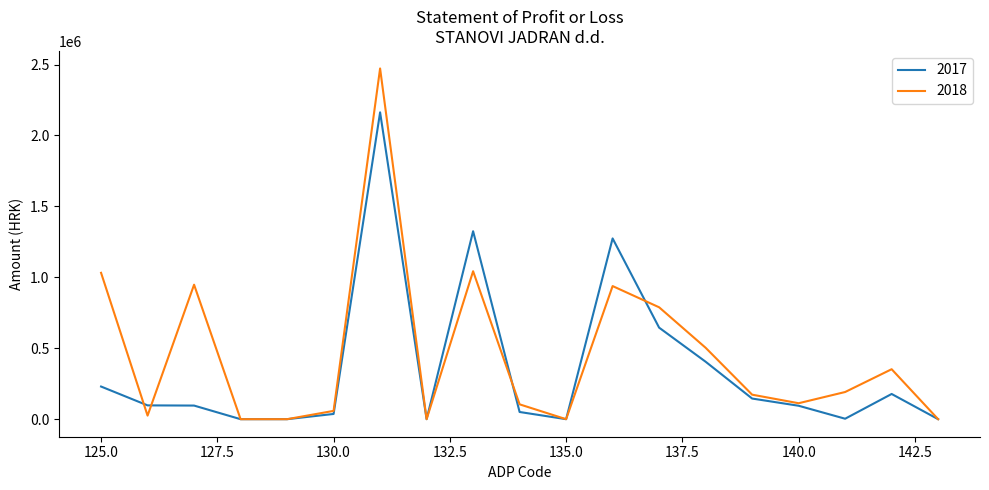

Rank the series by their maximum value, from highest to lowest.

2018, 2017